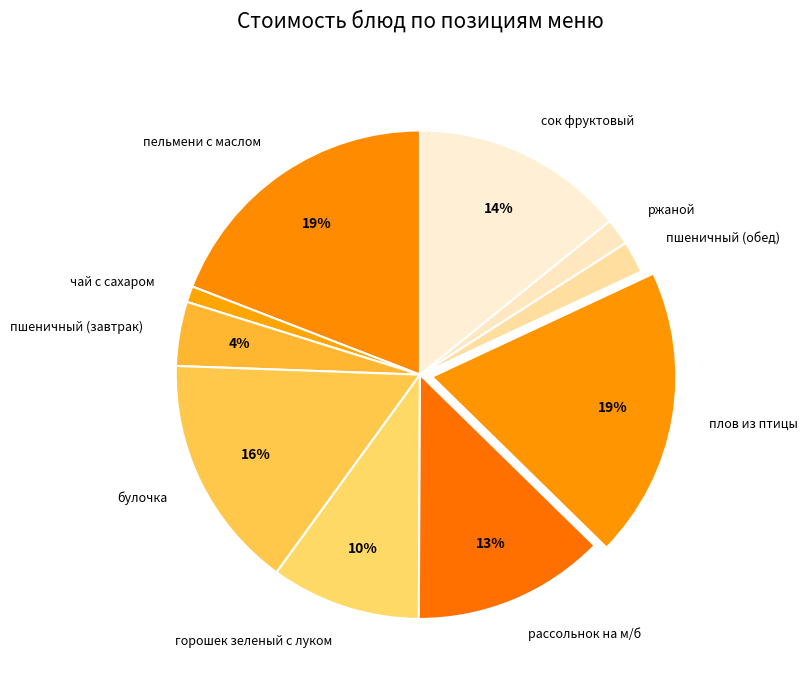

How many segments does this pie chart have?

10